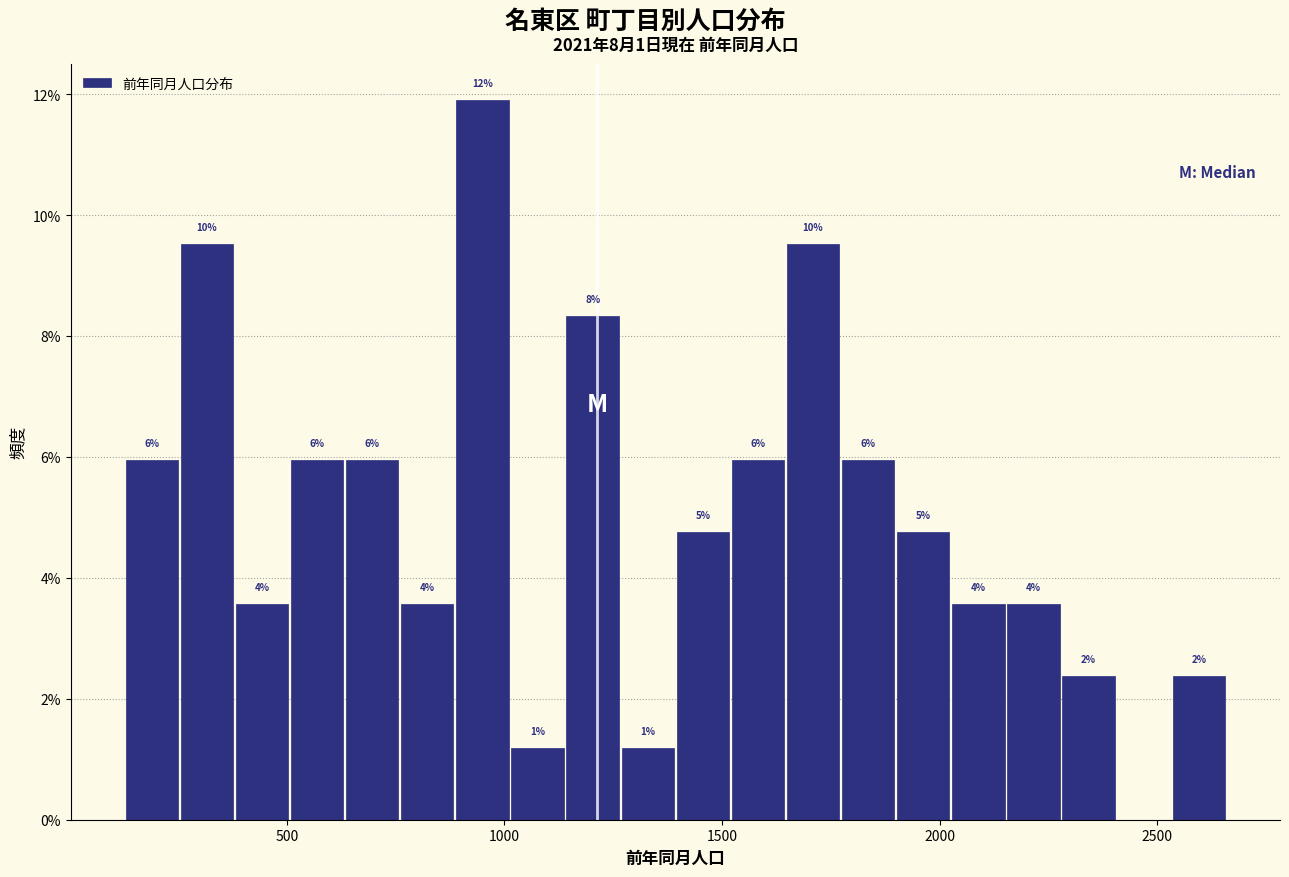

Read against the x-axis, roughly where is the centre of the tallest bar?

950